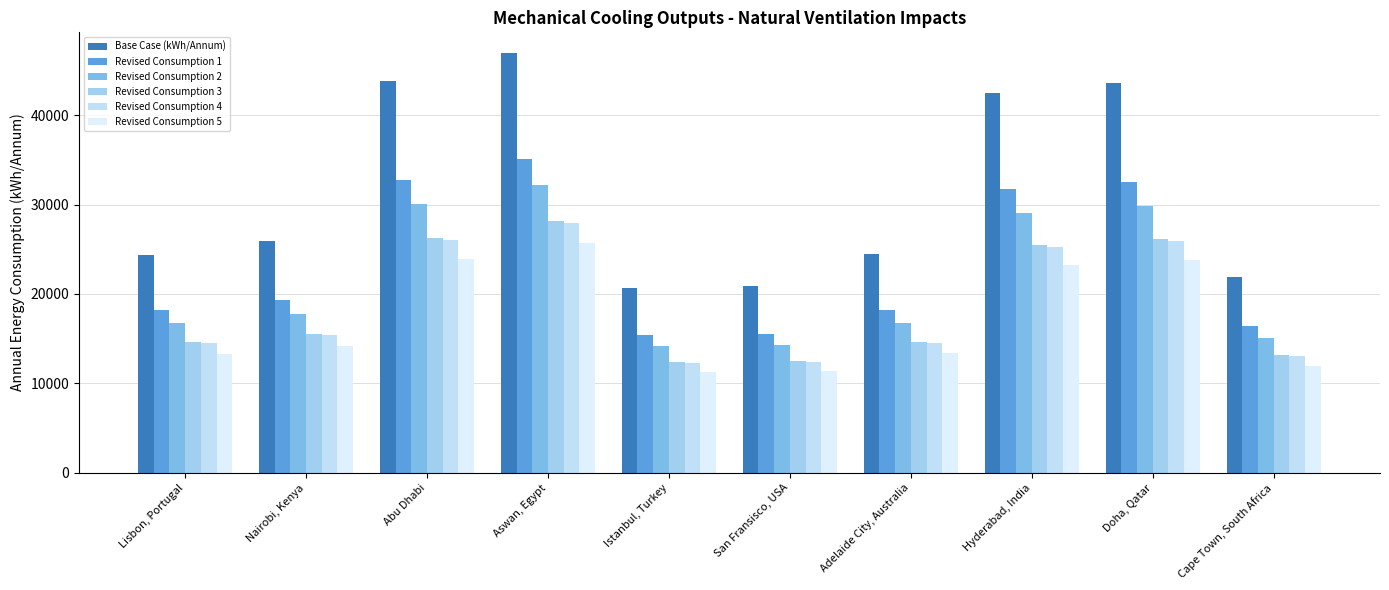

How many values in the Revised Consumption 4 series exceed 15421?

5